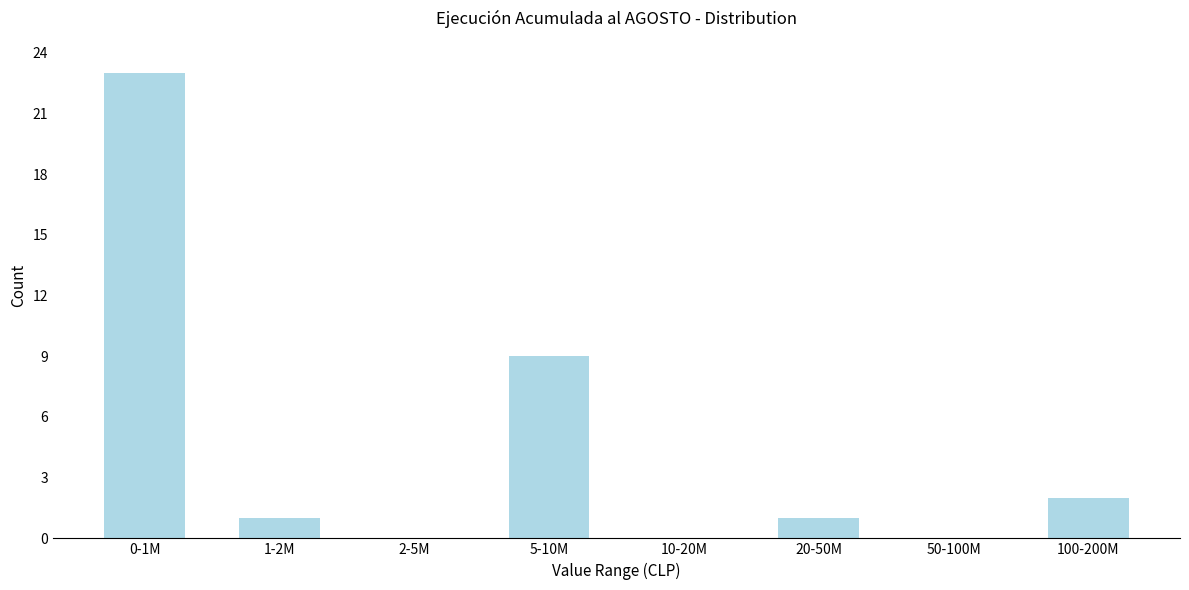

Reading left to right, what are all the values shown in this chart?

0-1M=23	1-2M=1	2-5M=0	5-10M=9	10-20M=0	20-50M=1	50-100M=0	100-200M=2